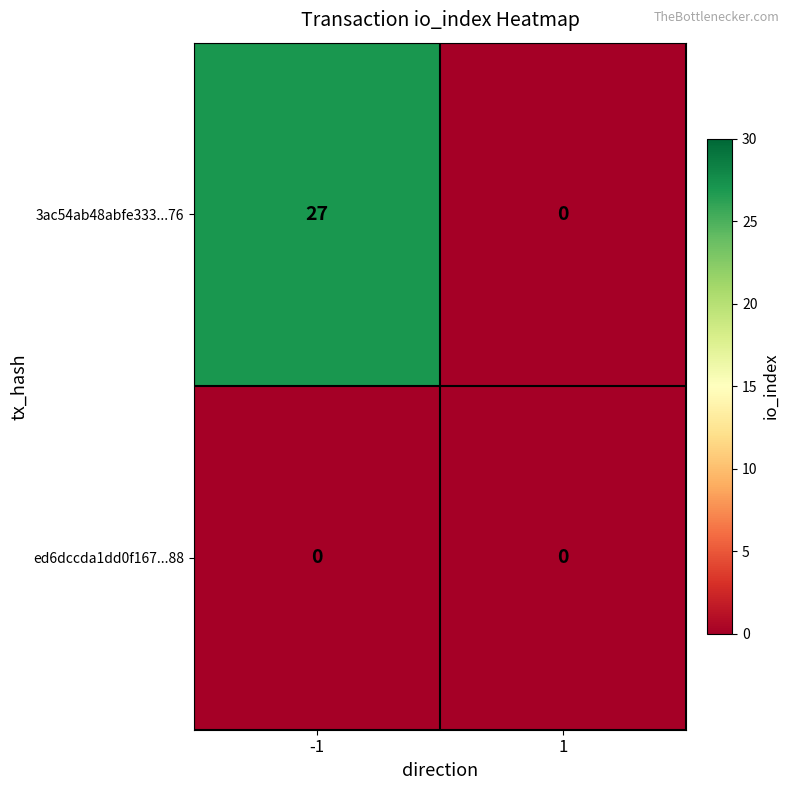

Reading left to right, transcribe all the data shown in this chart.

3ac54ab48abfe333...76: 27	0
ed6dccda1dd0f167...88: 0	0